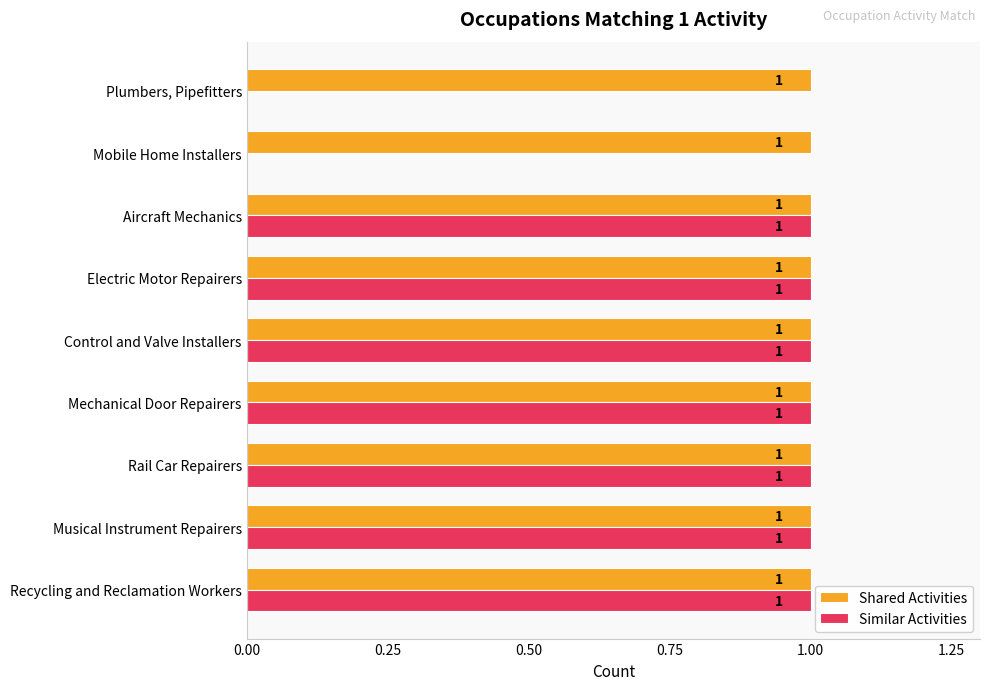

The Similar Activities series shows 1 at Electric Motor Repairers. True or false?

True